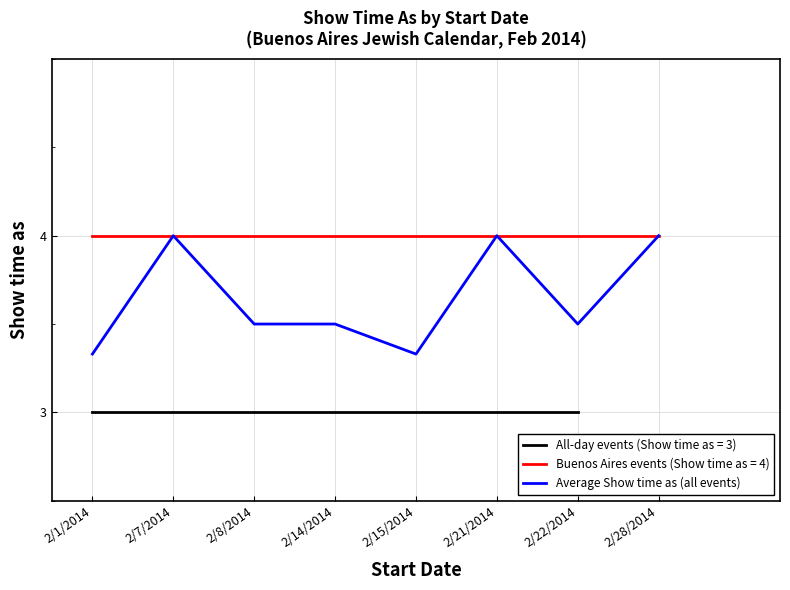

What is the difference between the maximum and second lowest values?

0.7